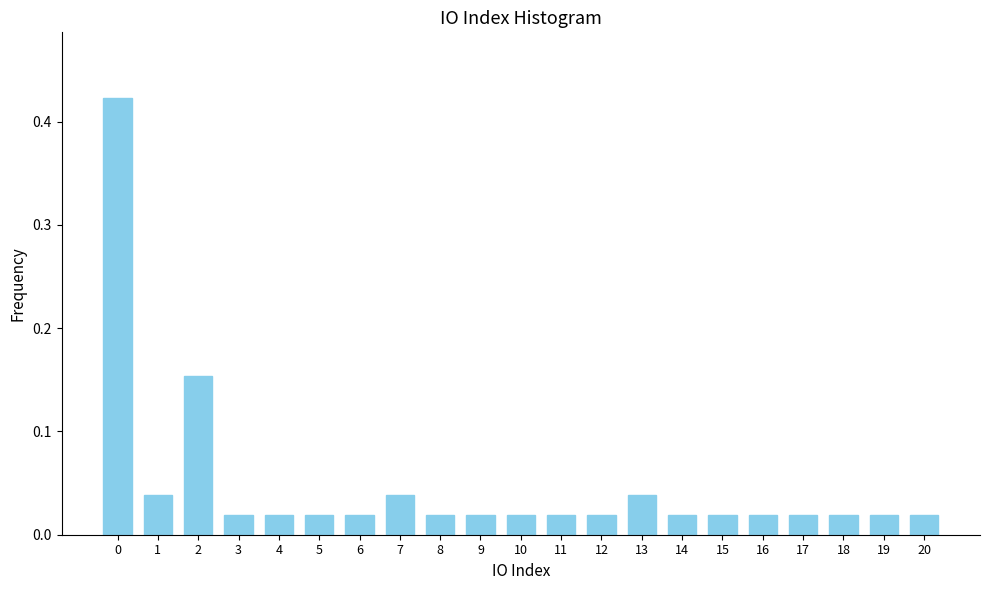

What is the sum of all values?

1.0